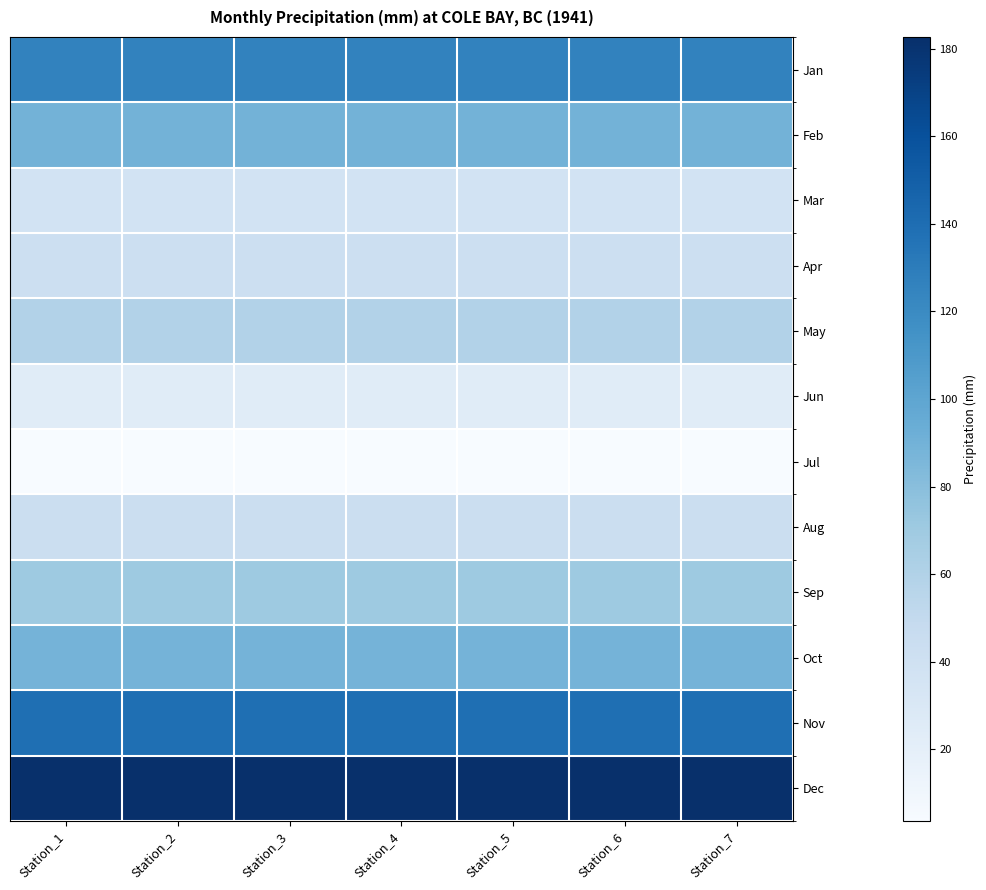

At which category is the sum across all series the highest?

Station_1